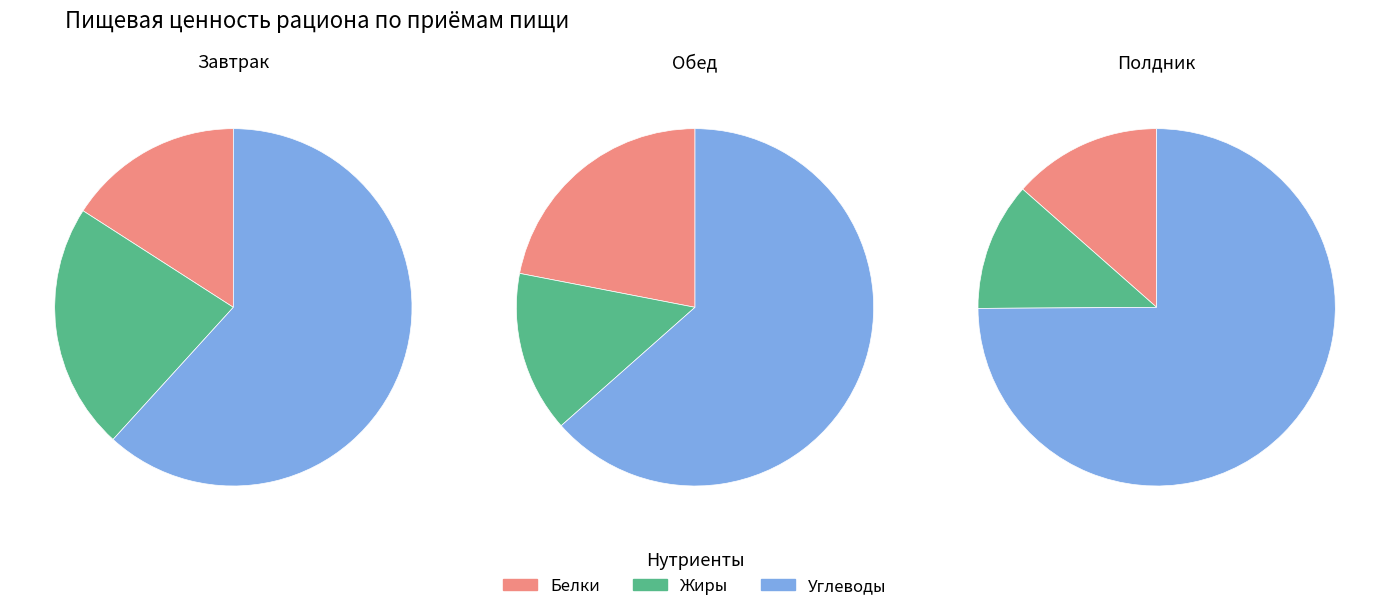

How many segments does this pie chart have?

3